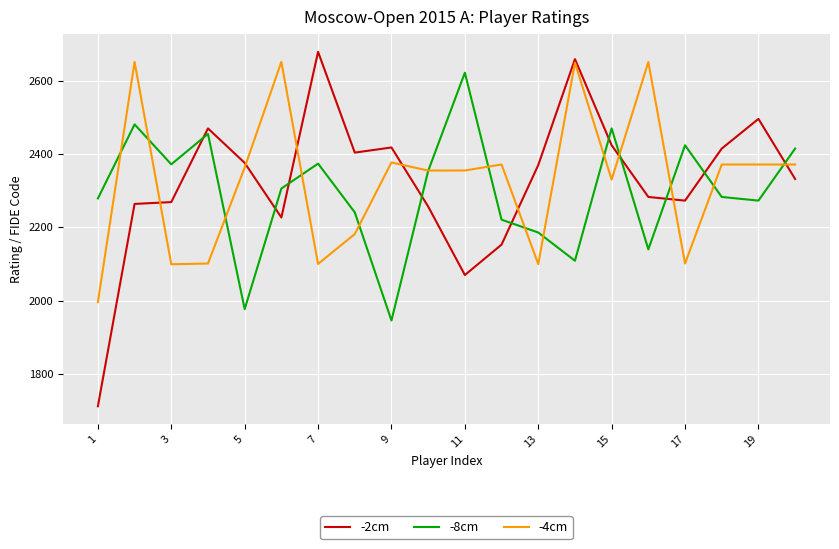

True or false: -8cm and -2cm cross at least once.

True